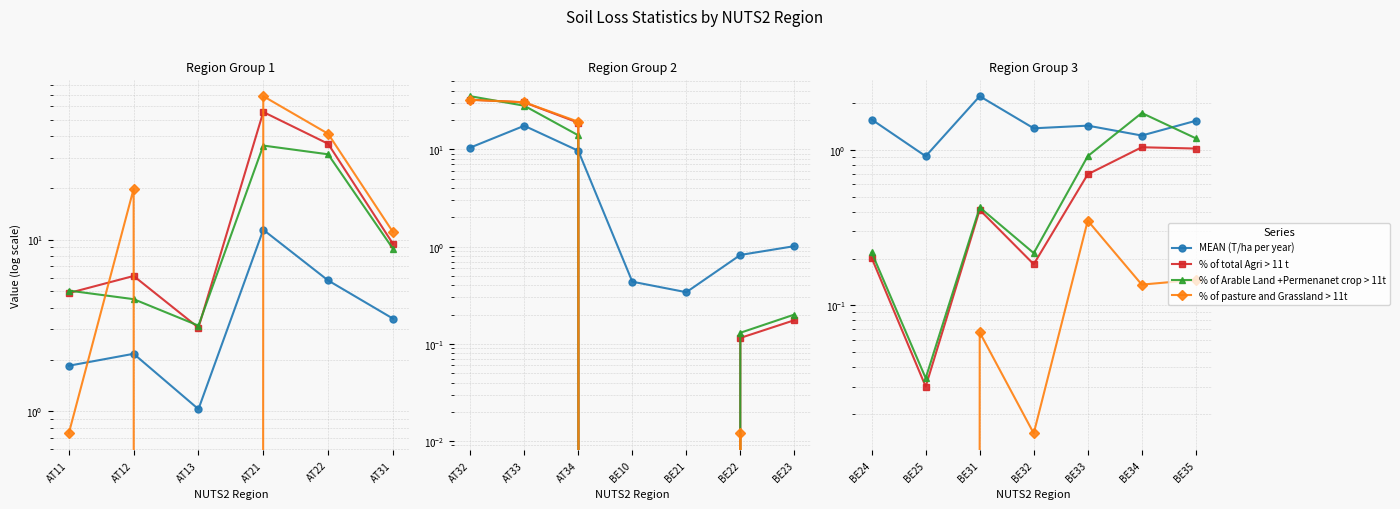

True or false: % of pasture and Grassland > 11t and % of total Agri > 11 t cross at least once.

False